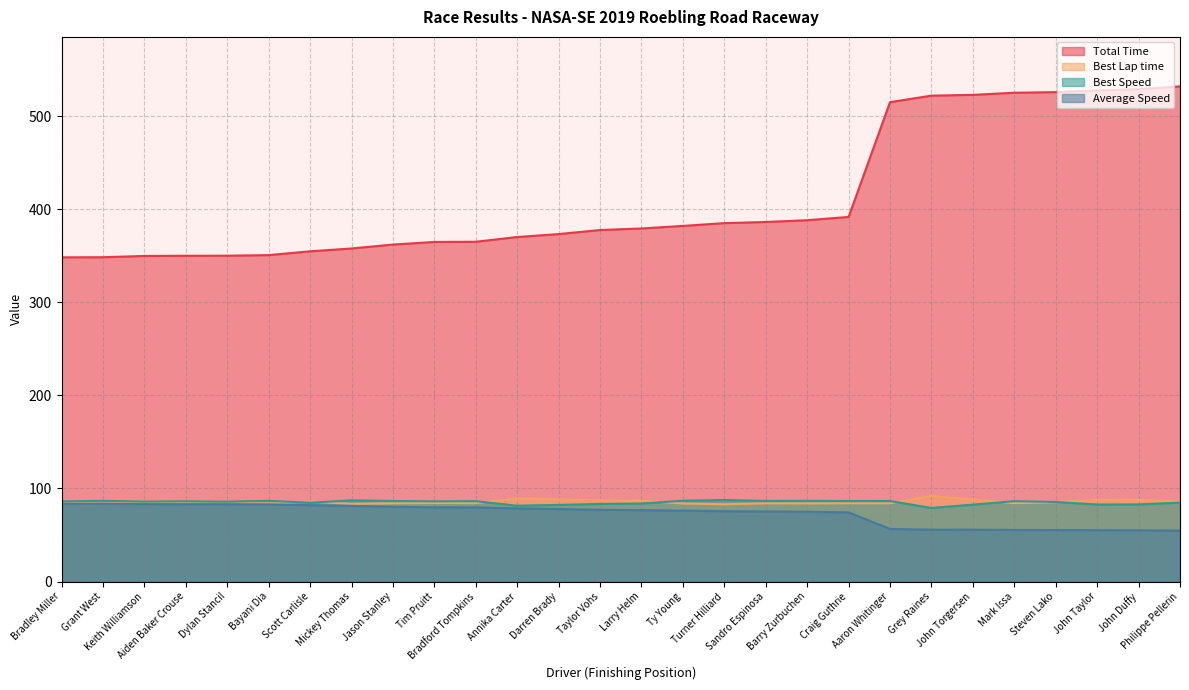

What is the smallest value displayed?

54.7